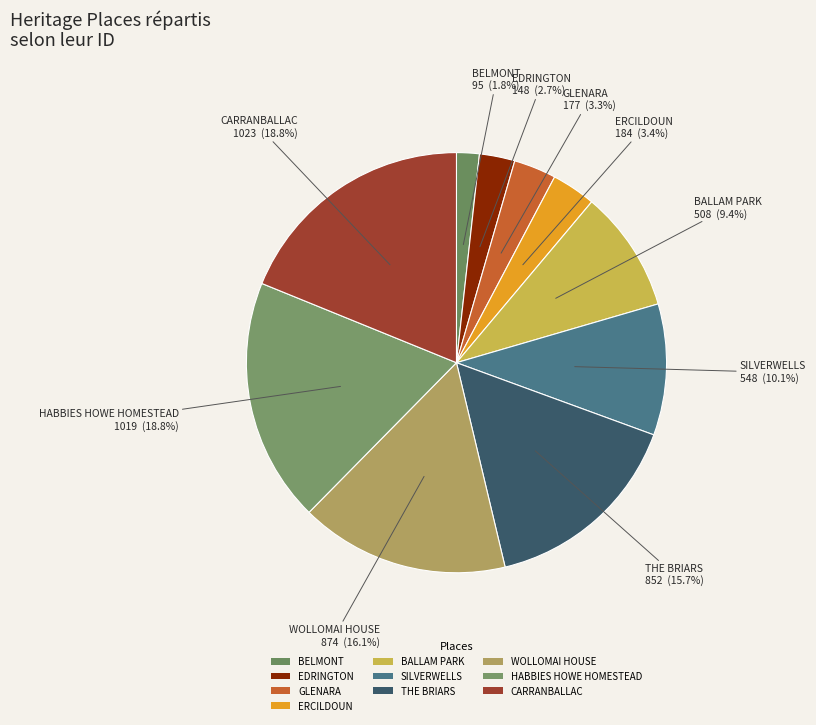

Count the number of slices in the pie.

10